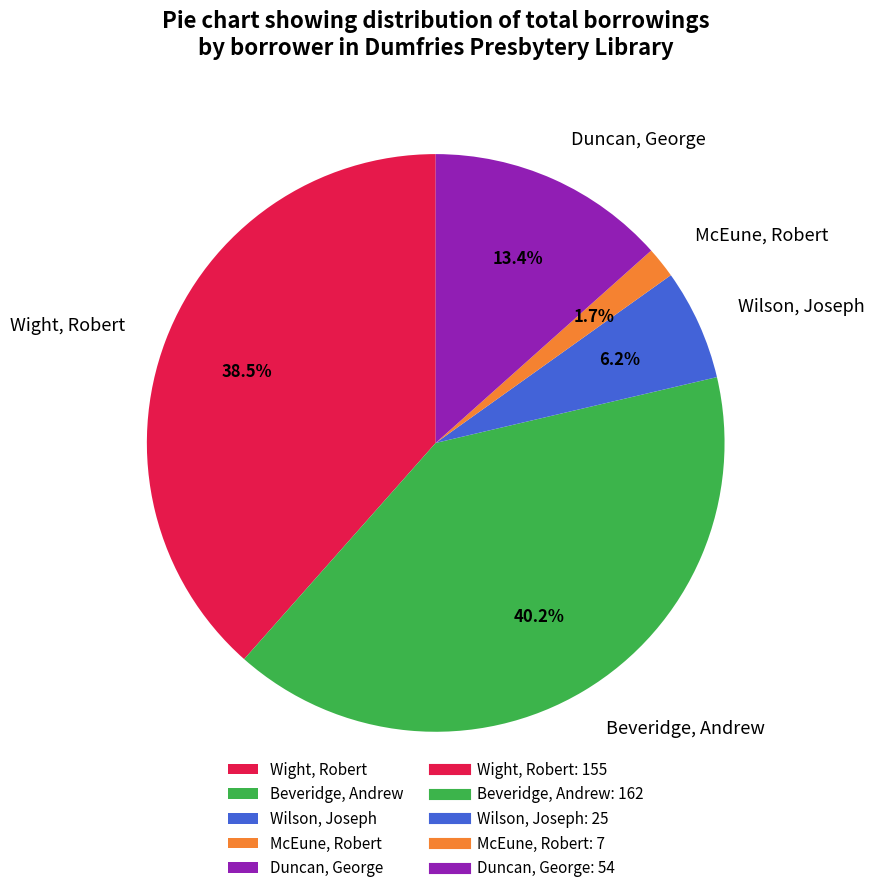

Does Wilson, Joseph account for over 50% of the chart?

No